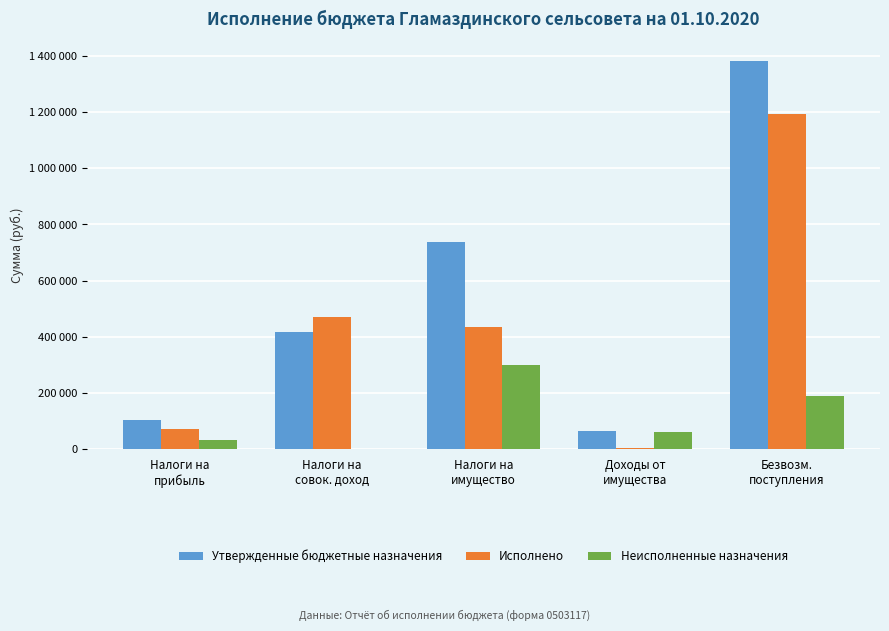

Rank the categories by Неисполненные назначения value from lowest to highest.

Налоги на
совок. доход, Налоги на
прибыль, Доходы от
имущества, Безвозм.
поступления, Налоги на
имущество